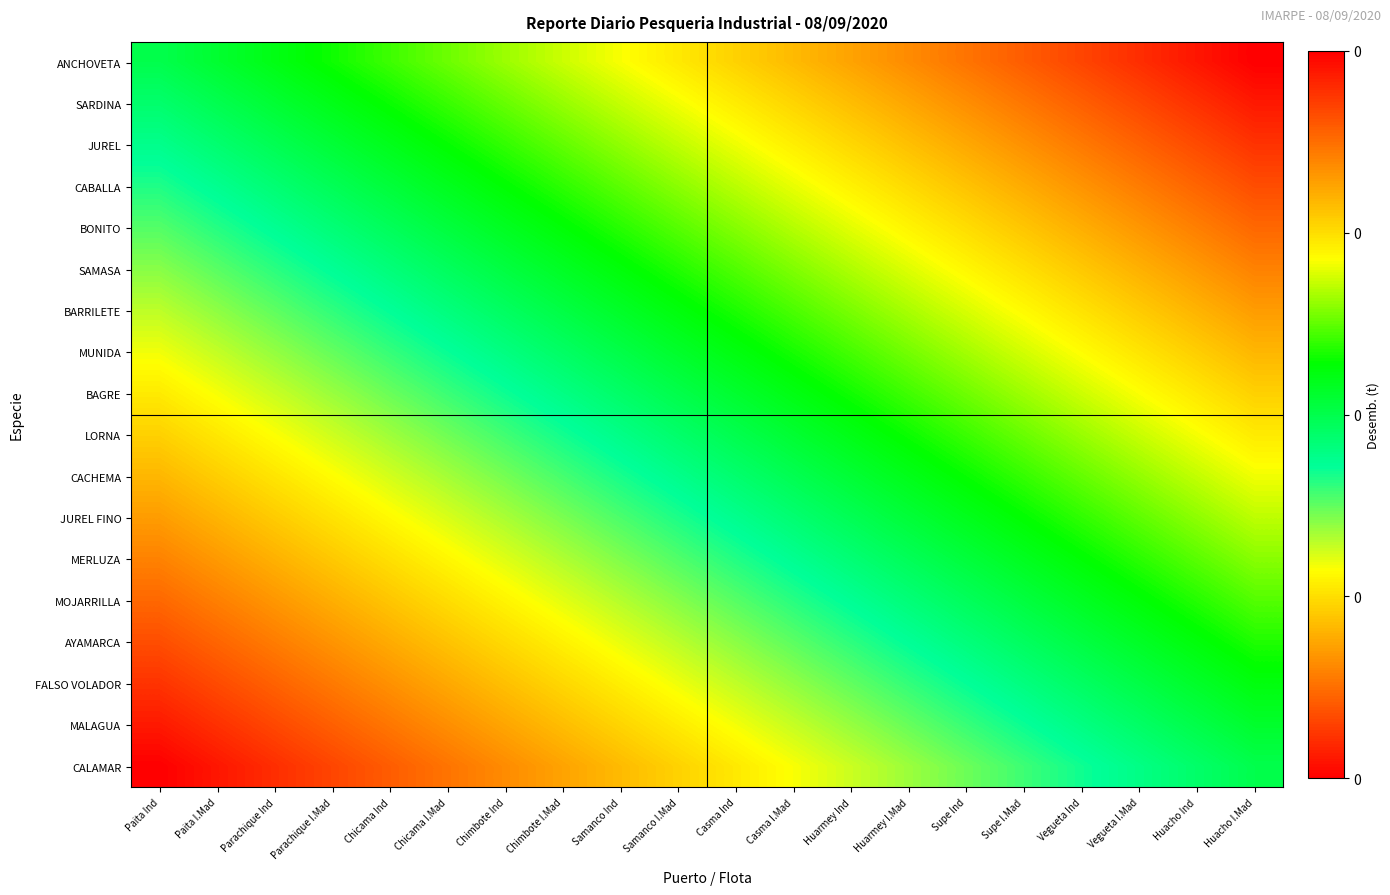

At which category is the sum across all series the highest?

Huacho I.Mad